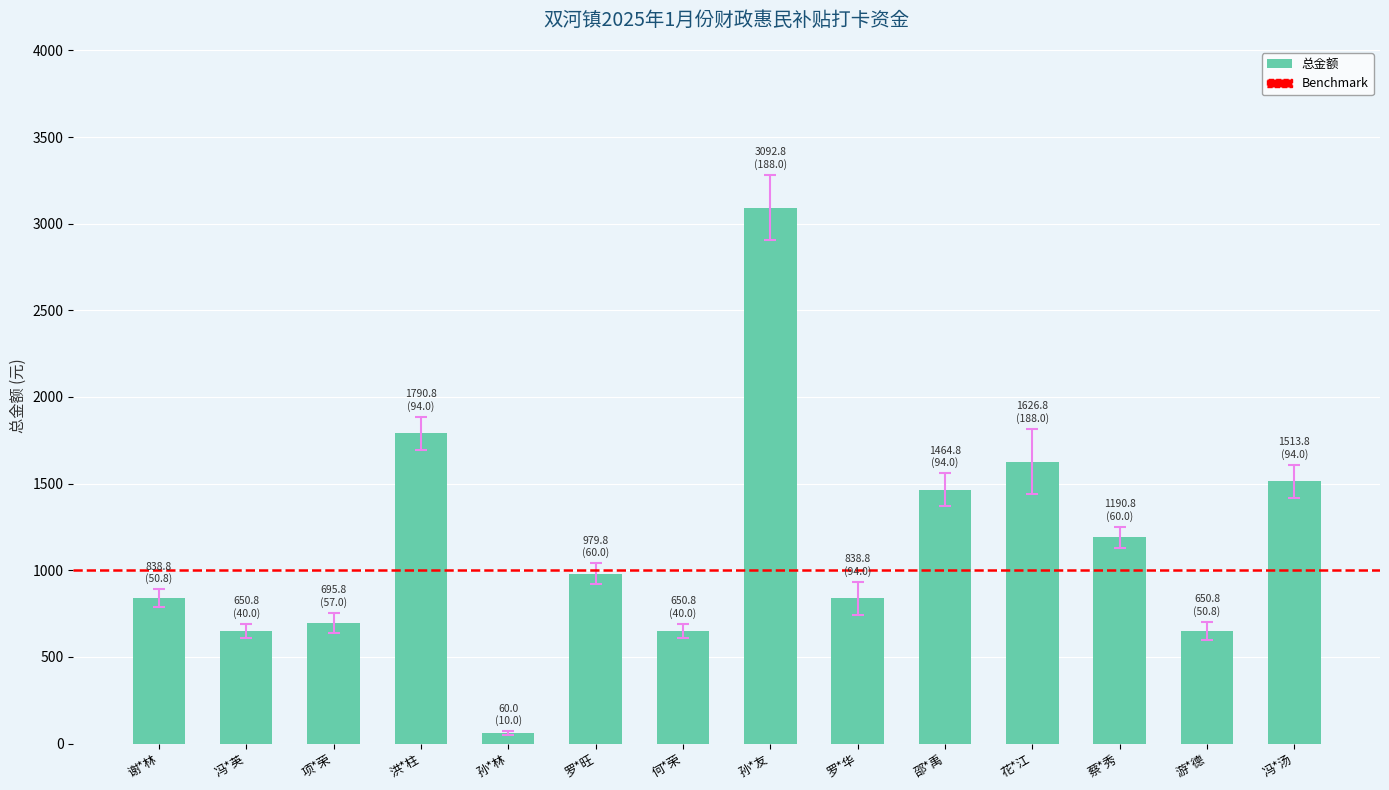

The value at 游*德 is 650.8. True or false?

True